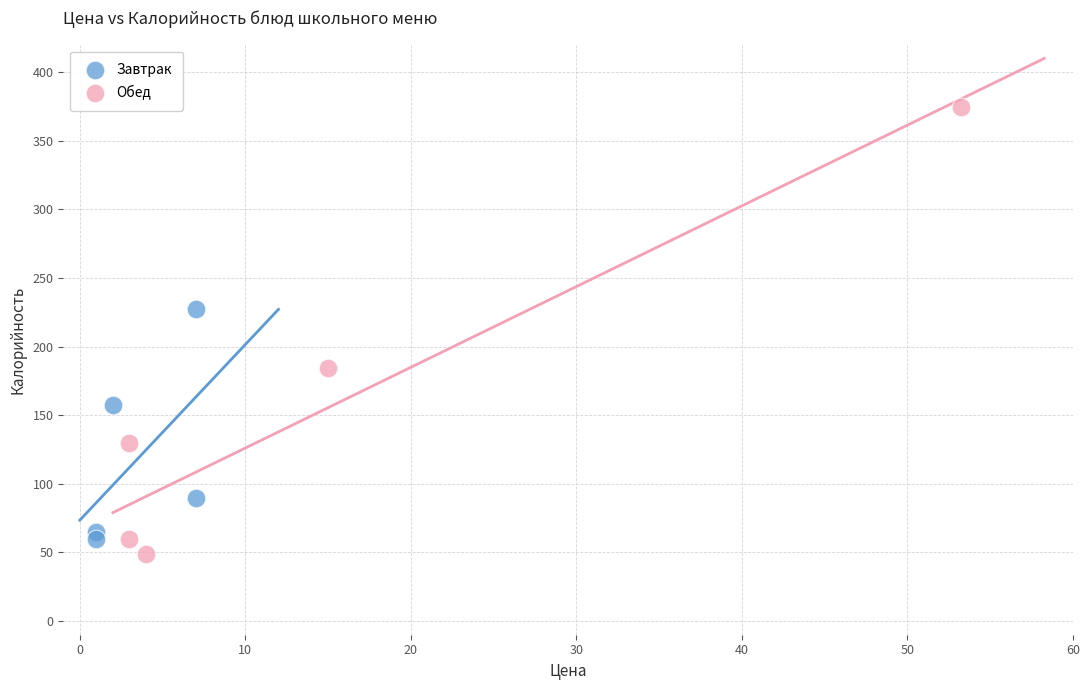

Which series contains the lowest Y value?

Обед